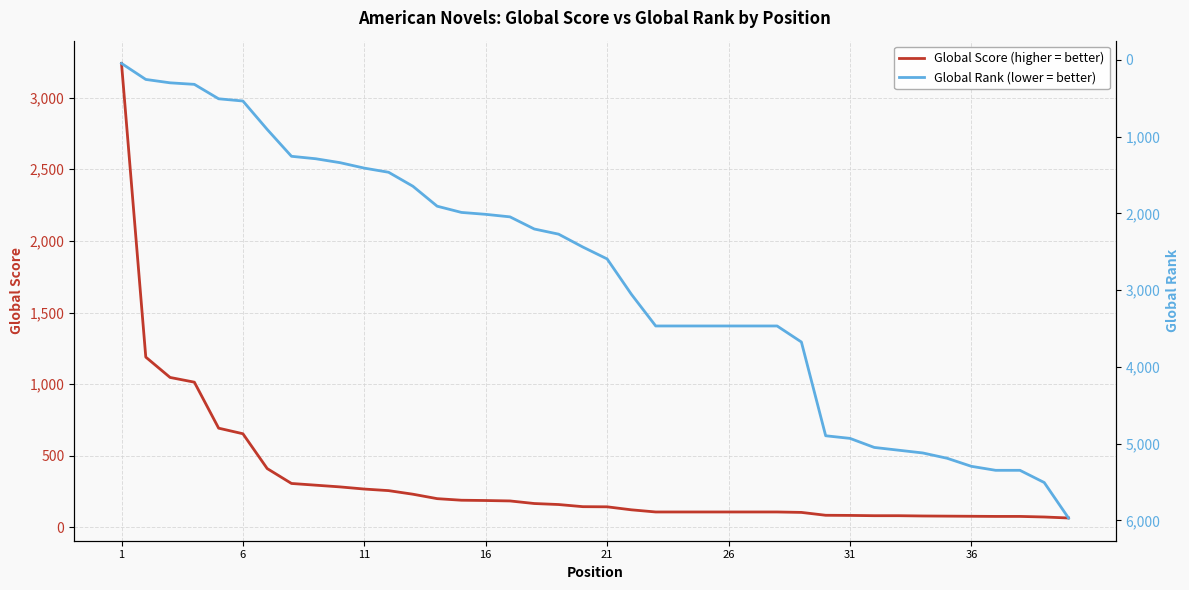

Reading left to right, transcribe all the data shown in this chart.

Global Score (higher = better): 3239	1189	1047	1014	693	654	411	307	295	283	268	257	232	201	190	188	185	167	160	145	144	123	108	108	108	108	108	108	105	85	84	82	82	80	79	78	77	77	73	66
Global Rank (lower = better): 47	256	300	320	508	537	907	1257	1289	1340	1411	1465	1647	1907	1988	2013	2046	2204	2271	2439	2594	3055	3467	3467	3467	3467	3467	3467	3676	4897	4931	5049	5085	5121	5190	5295	5347	5347	5506	5968